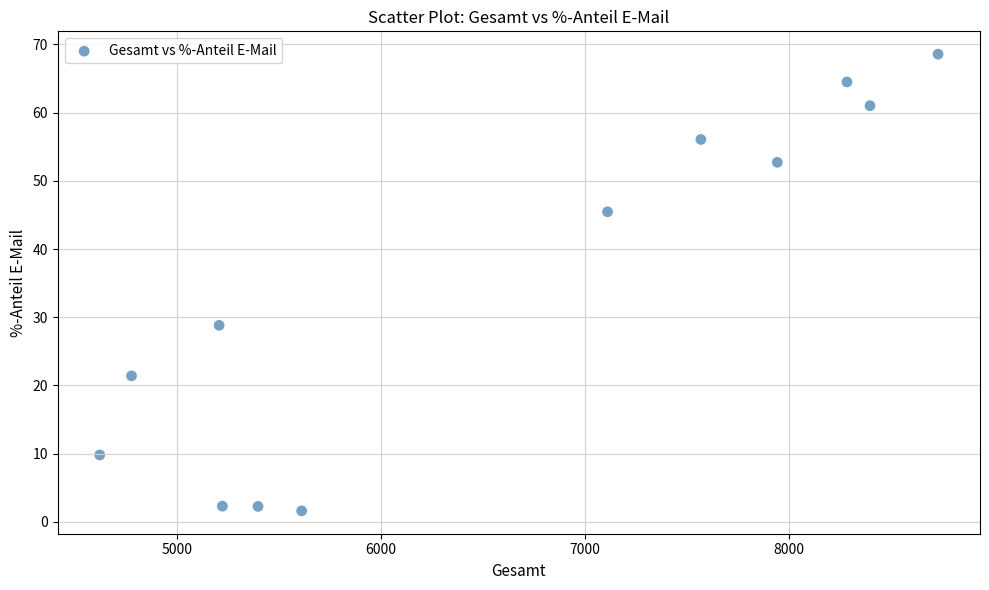

What is the range of X values (max minus min)?

4114.0